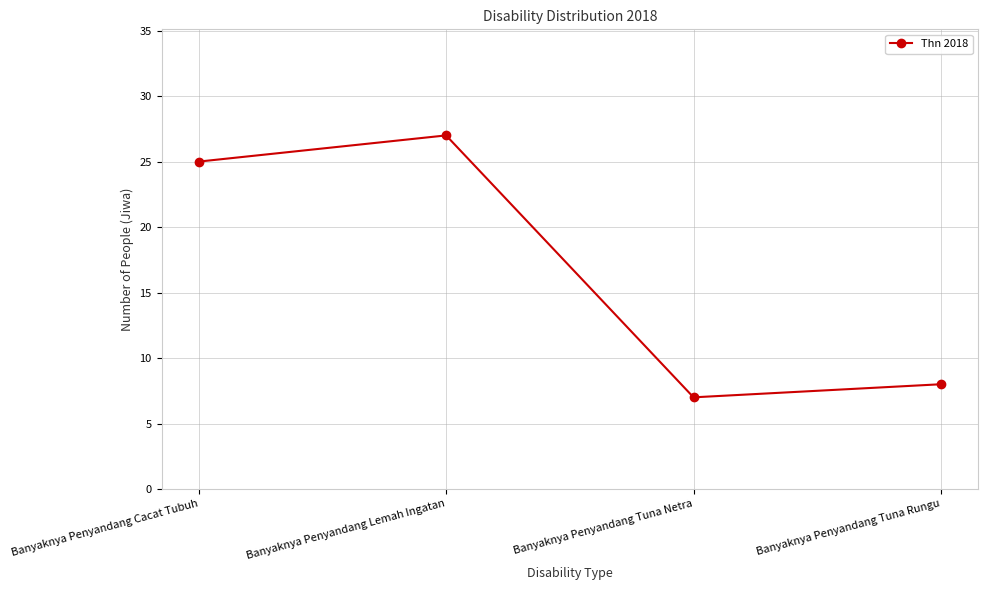

What value does the data have at Banyaknya Penyandang Tuna Rungu?

8